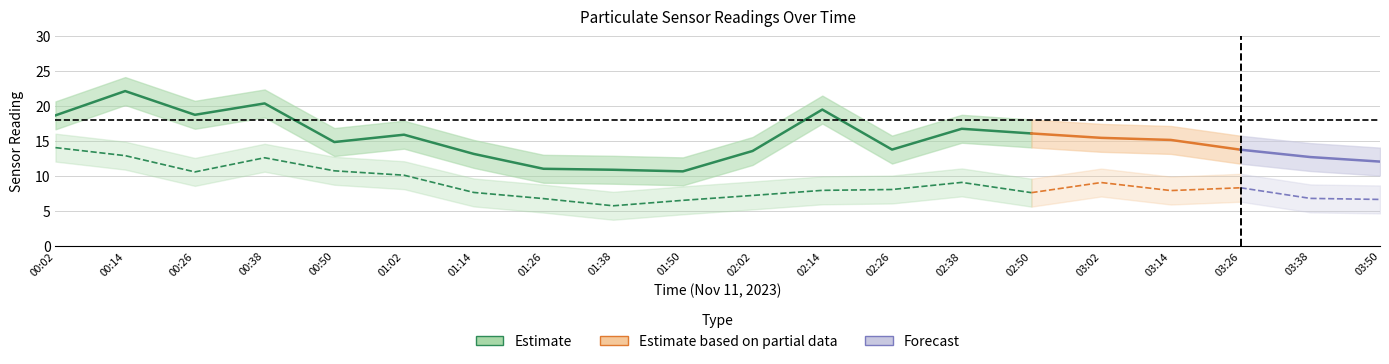

What is the difference between the second highest and second lowest values in the SDS_P1 series?

9.5